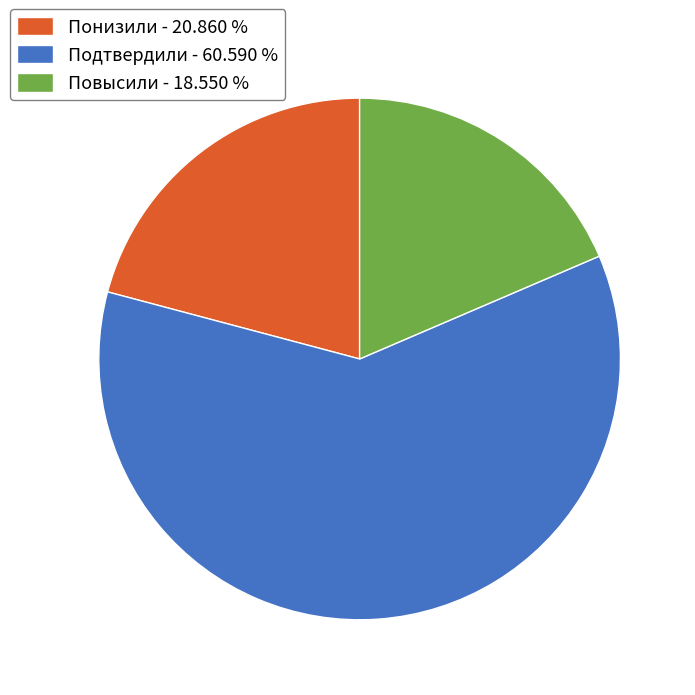

Which category has the smallest portion of the pie?

Повысили